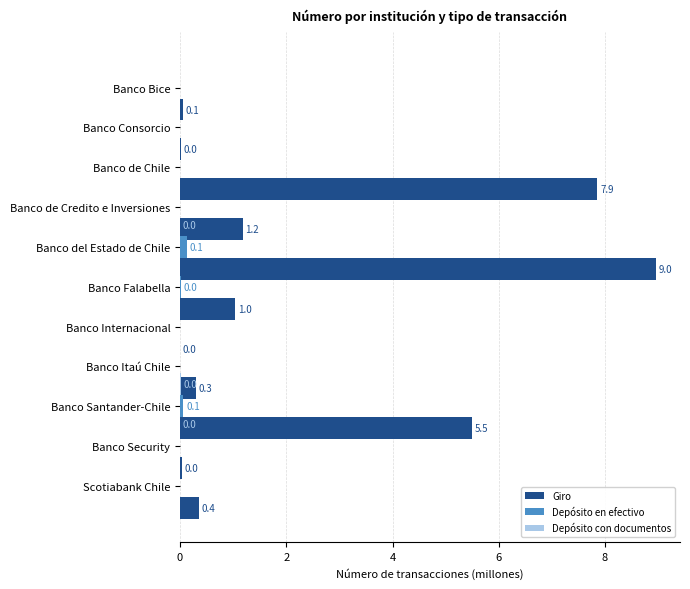

Does the chart contain any negative values?

No